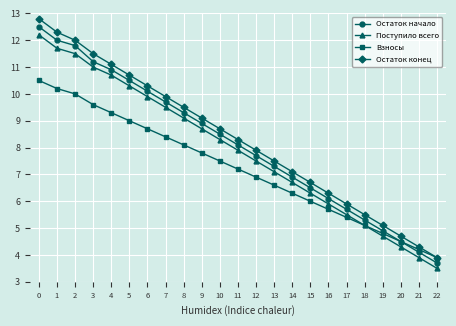

How many values in the Остаток начало series are below 8?

11